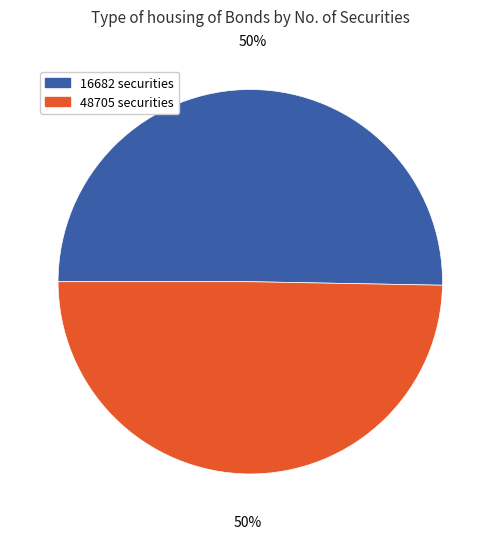

Count the number of slices in the pie.

2